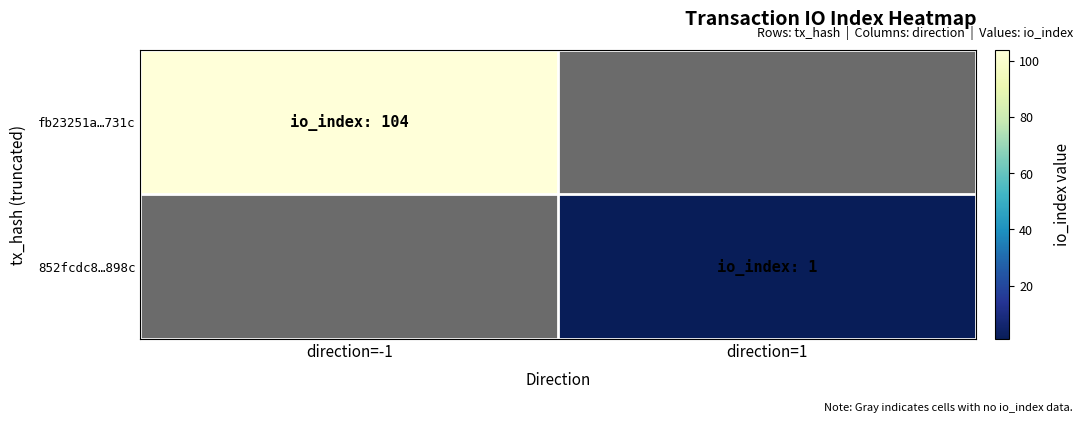

Between direction=1 and direction=-1, which is larger?

direction=-1